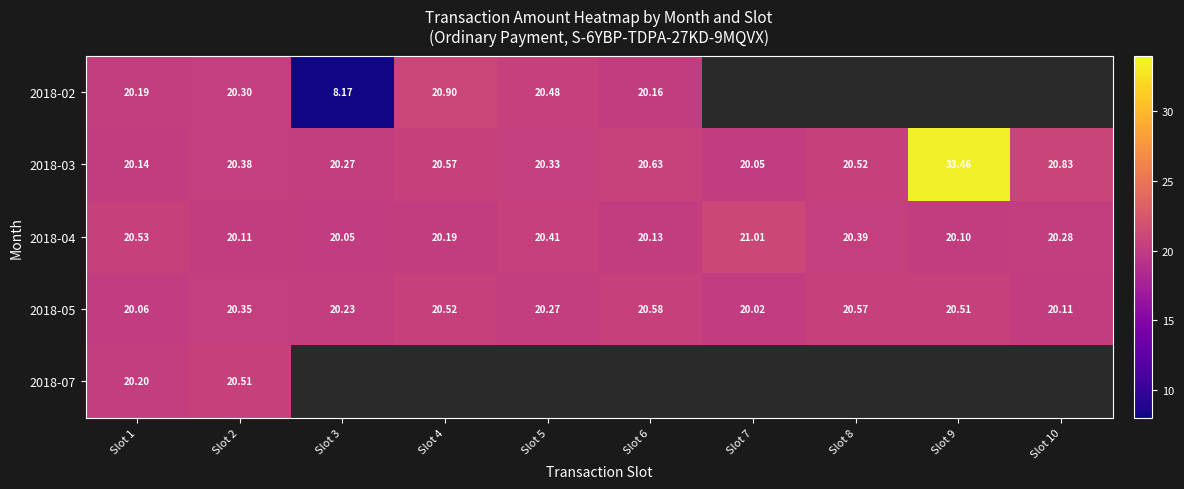

Count the number of categories in the chart.

10